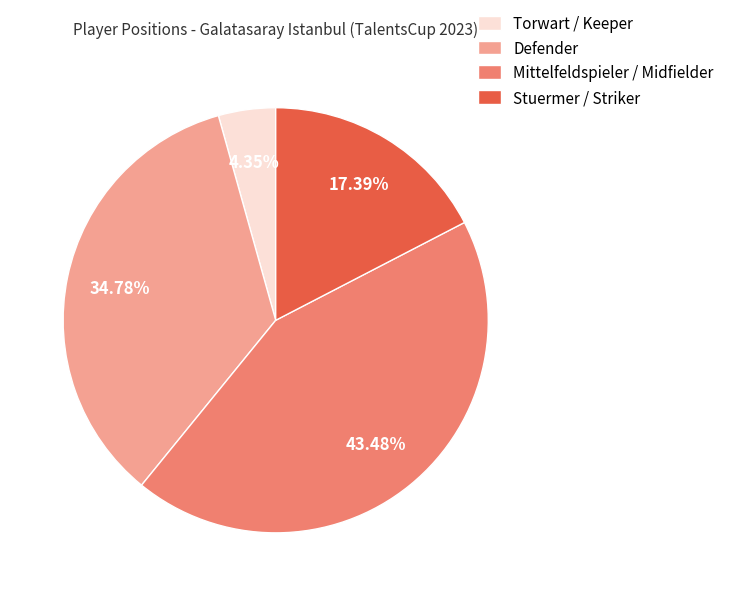

Combined, do Torwart / Keeper and Mittelfeldspieler / Midfielder account for over 50%?

No